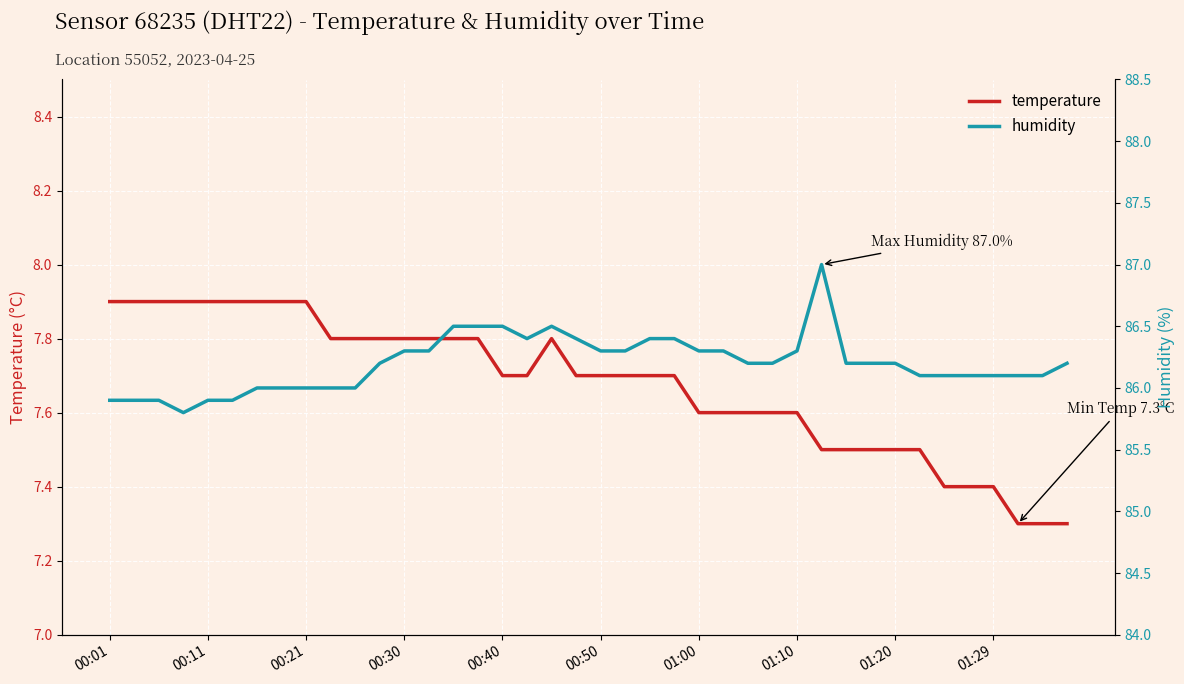

The value of temperature at 01:10 is 7.6. True or false?

True